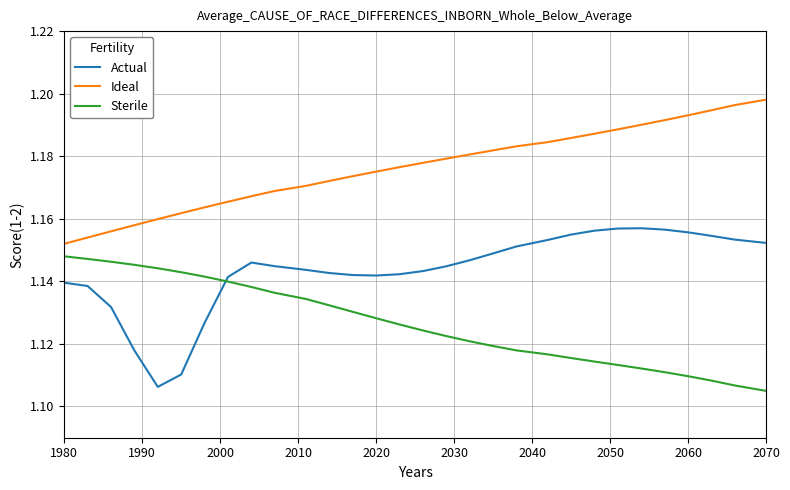

Rank the series by their average value, from highest to lowest.

Ideal, Actual, Sterile